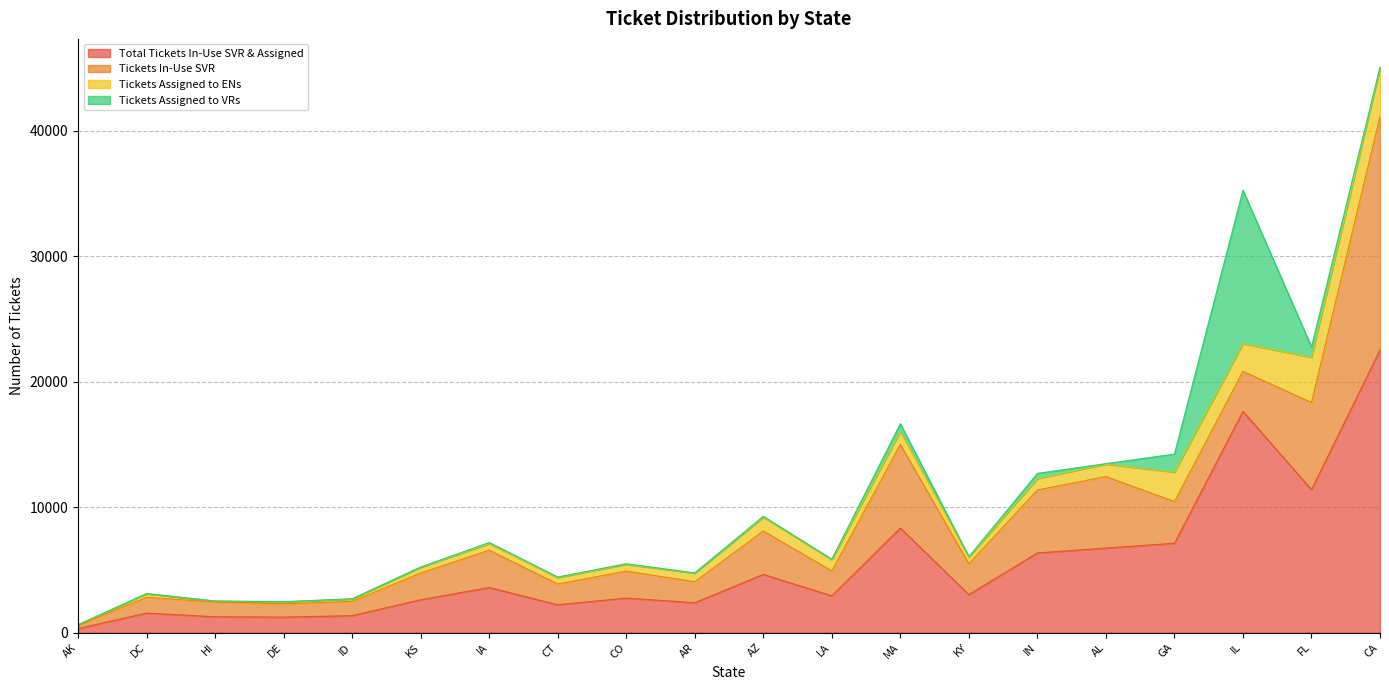

Rank the categories by Tickets Assigned to VRs value from highest to lowest.

IL, GA, FL, MA, IN, IA, AZ, CA, CO, CT, AL, AR, KS, KY, LA, DE, AK, ID, DC, HI